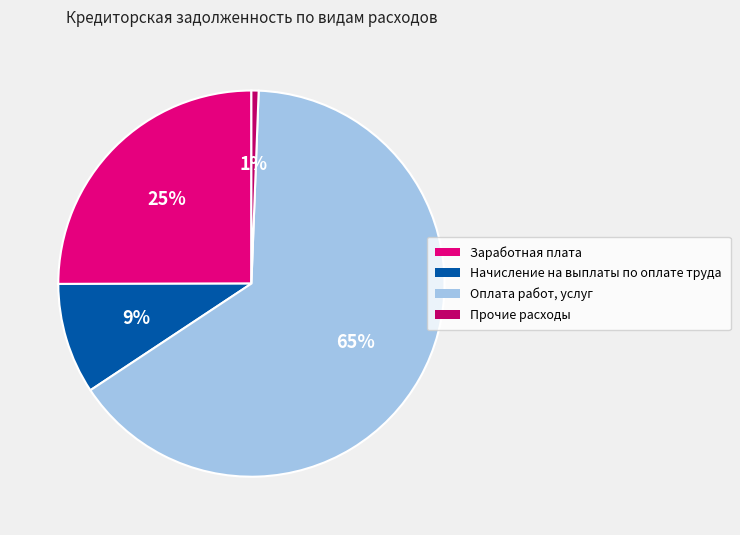

To the nearest percent, what is the difference between the Заработная плата and Прочие расходы slice percentages?

24%